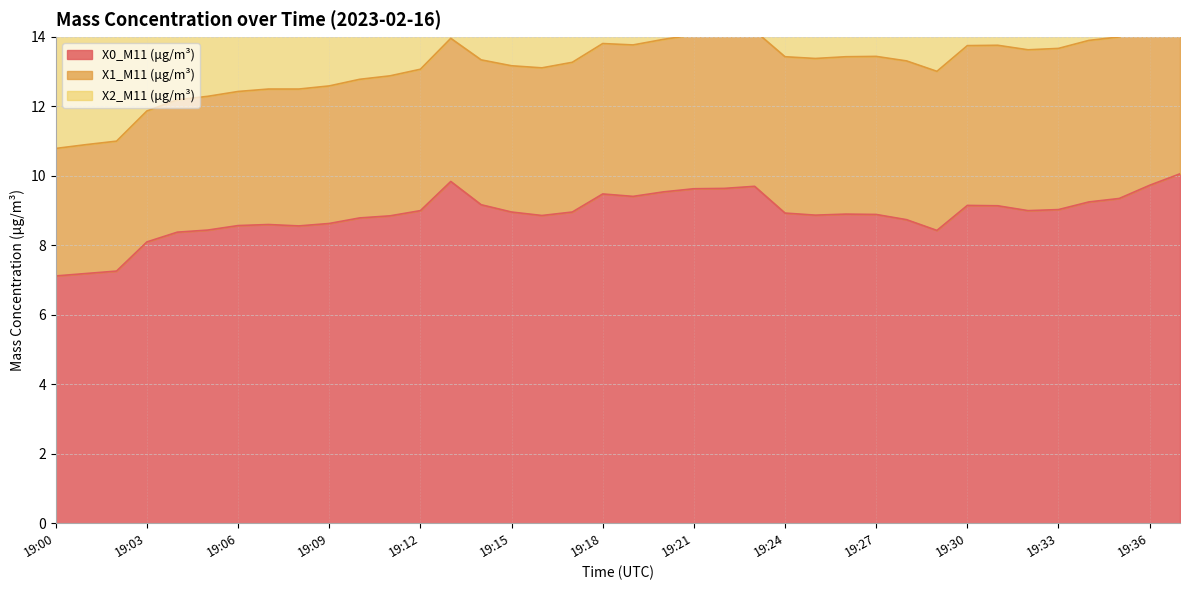

Reading left to right, what are all the values shown in this chart?

X0_M11 (μg/m³): 19:00=7.1	19:01=7.2	19:02=7.3	19:03=8.1	19:04=8.4	19:05=8.4	19:06=8.6	19:07=8.6	19:08=8.6	19:09=8.6	19:10=8.8	19:11=8.8	19:12=9.0	19:13=9.8	19:14=9.2	19:15=9.0	19:16=8.9	19:17=9.0	19:18=9.5	19:19=9.4	19:20=9.5	19:21=9.6	19:22=9.6	19:23=9.7	19:24=8.9	19:25=8.9	19:26=8.9	19:27=8.9	19:28=8.7	19:29=8.4	19:30=9.2	19:31=9.1	19:32=9.0	19:33=9.0	19:34=9.2	19:35=9.3	19:36=9.7	19:37=10.1
X1_M11 (μg/m³): 19:00=3.7	19:01=3.7	19:02=3.7	19:03=3.8	19:04=3.8	19:05=3.9	19:06=3.9	19:07=3.9	19:08=3.9	19:09=4.0	19:10=4.0	19:11=4.0	19:12=4.1	19:13=4.1	19:14=4.2	19:15=4.2	19:16=4.2	19:17=4.3	19:18=4.3	19:19=4.4	19:20=4.4	19:21=4.4	19:22=4.5	19:23=4.5	19:24=4.5	19:25=4.5	19:26=4.5	19:27=4.5	19:28=4.6	19:29=4.6	19:30=4.6	19:31=4.6	19:32=4.6	19:33=4.6	19:34=4.7	19:35=4.7	19:36=4.7	19:37=4.7
X2_M11 (μg/m³): 19:00=4.0	19:01=4.1	19:02=4.1	19:03=4.2	19:04=4.2	19:05=4.3	19:06=4.3	19:07=4.3	19:08=4.4	19:09=4.4	19:10=4.5	19:11=4.5	19:12=4.5	19:13=4.6	19:14=4.6	19:15=4.7	19:16=4.7	19:17=4.8	19:18=4.8	19:19=4.8	19:20=4.9	19:21=4.9	19:22=4.9	19:23=5.0	19:24=5.0	19:25=5.0	19:26=5.0	19:27=5.0	19:28=5.0	19:29=5.0	19:30=5.1	19:31=5.1	19:32=5.1	19:33=5.2	19:34=5.2	19:35=5.2	19:36=5.2	19:37=5.2